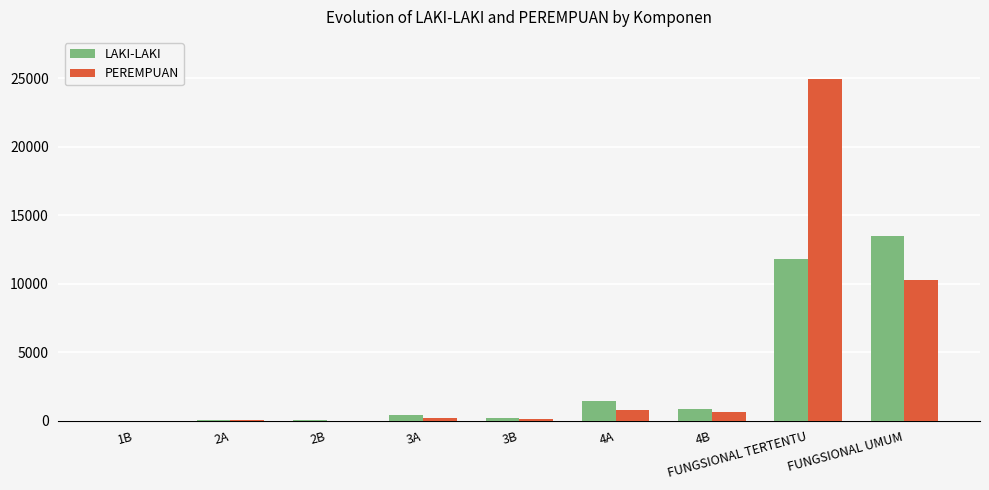

What is the sum of all LAKI-LAKI values?

28301